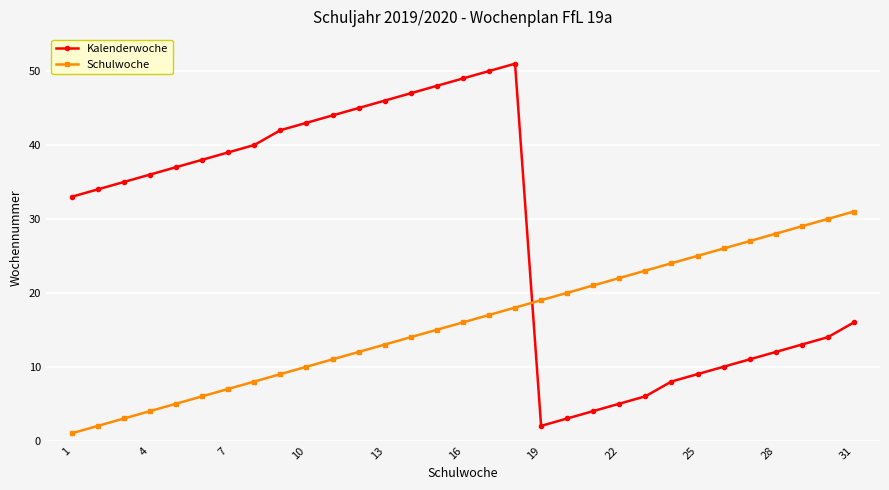

What is the greatest value displayed?

51